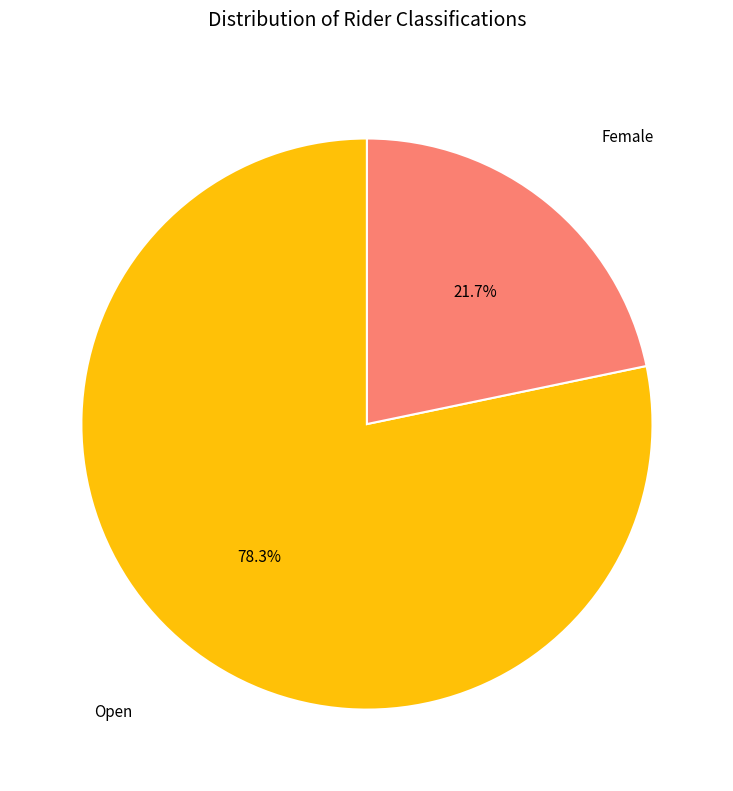

How many slices are in this pie chart?

2